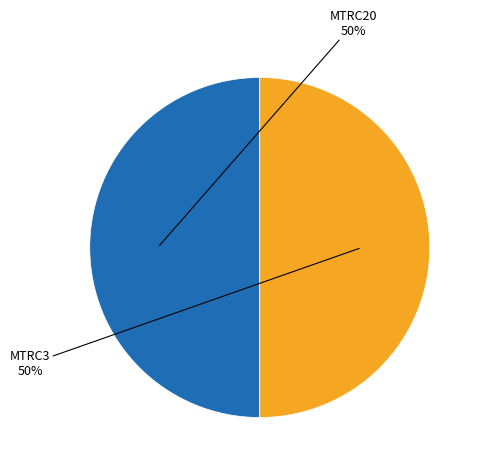

Combined, do MTRC20 and MTRC3 account for over 50%?

Yes